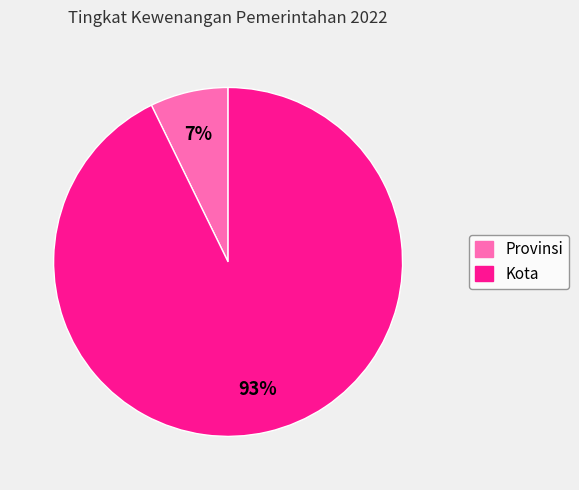

Approximately how many times larger is the value at Provinsi compared to Kota?

0.1